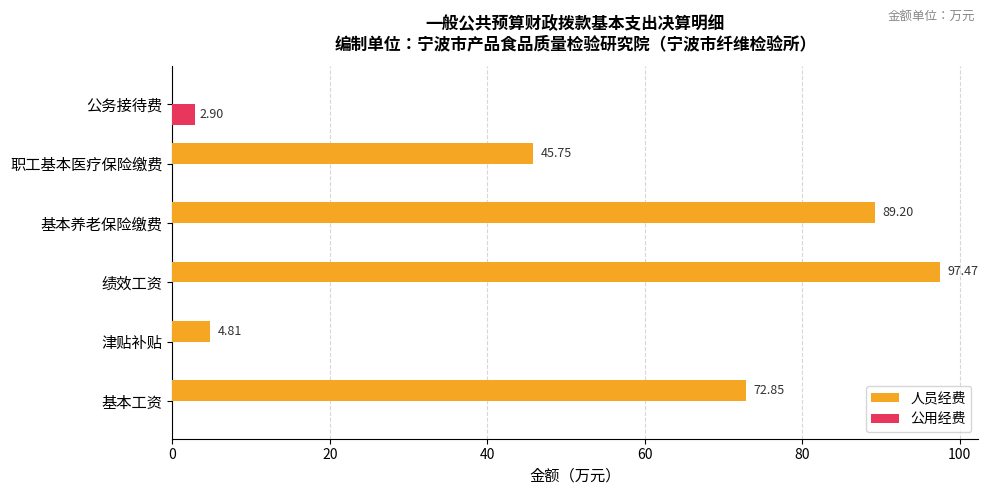

What is the sum of all 公用经费 values?

2.9